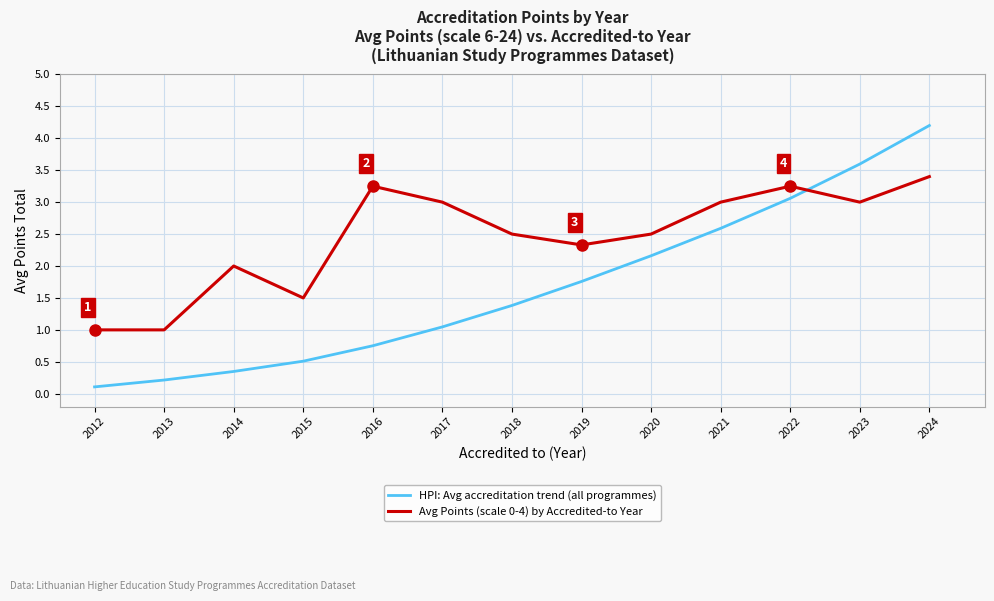

Count the number of data series in this chart.

2